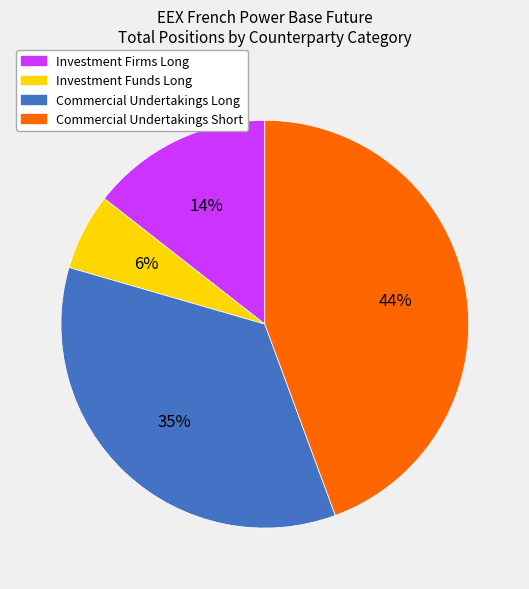

How many segments does this pie chart have?

4